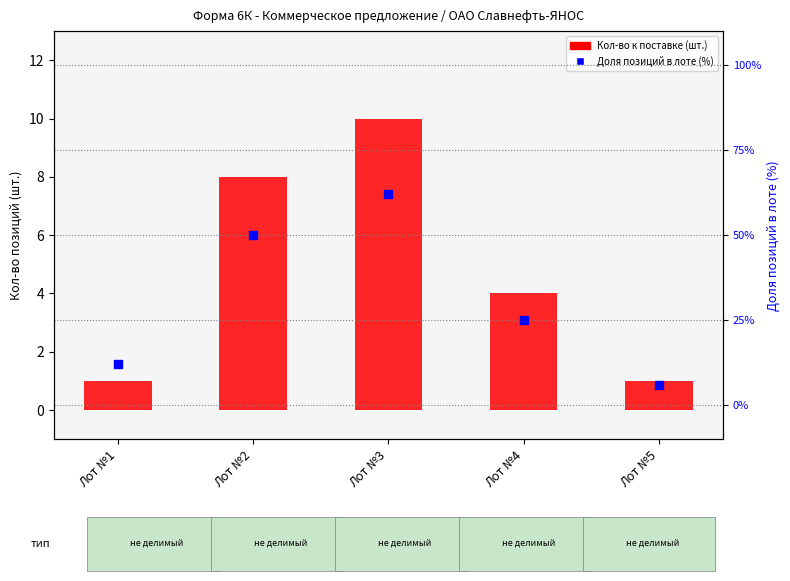

At which category is the sum across all series the highest?

Лот №3